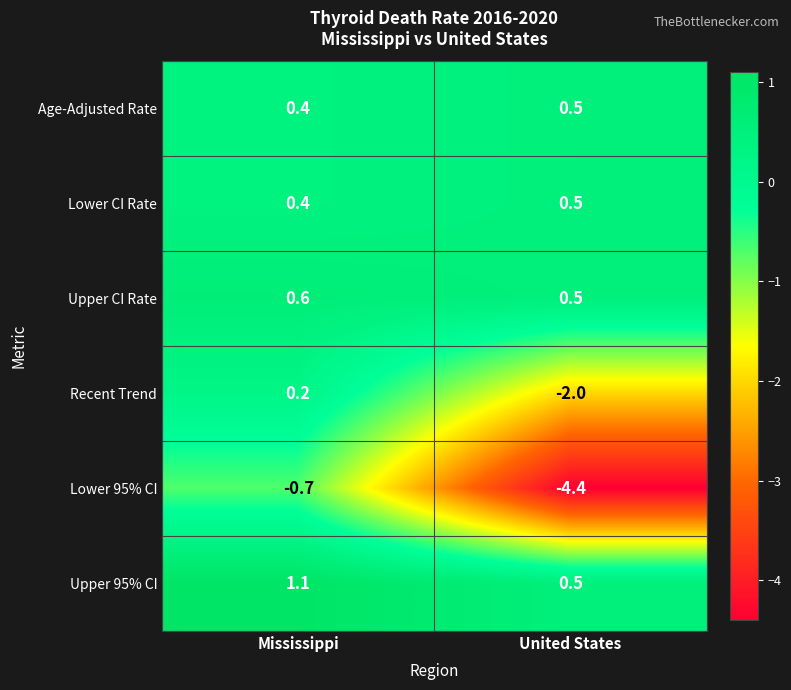

What is the sum of all Upper 95% CI values?

1.6